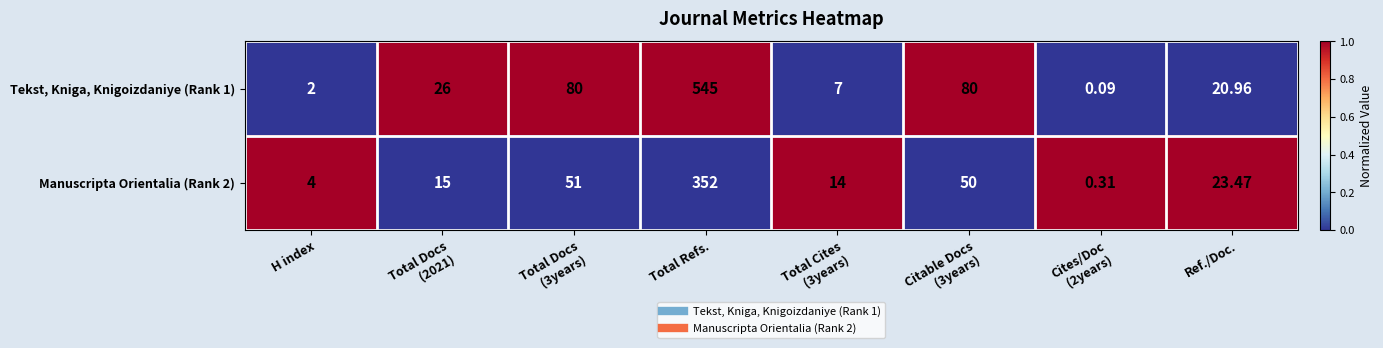

At which category is the sum across all series the highest?

Total Refs.